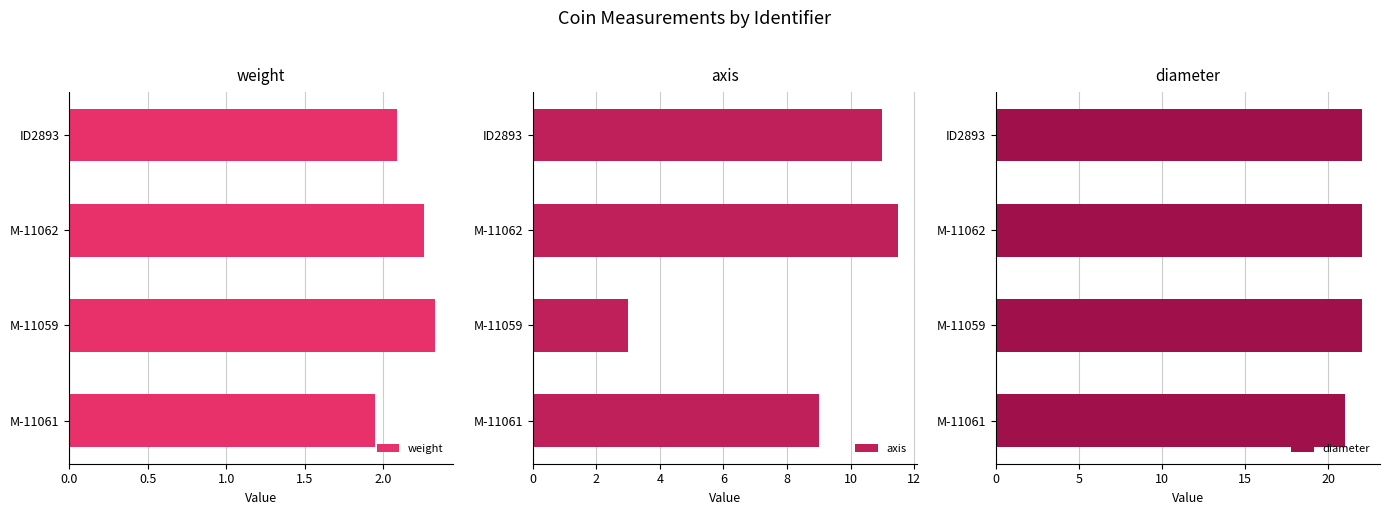

What is the difference between the second highest and minimum values in the diameter series?

1